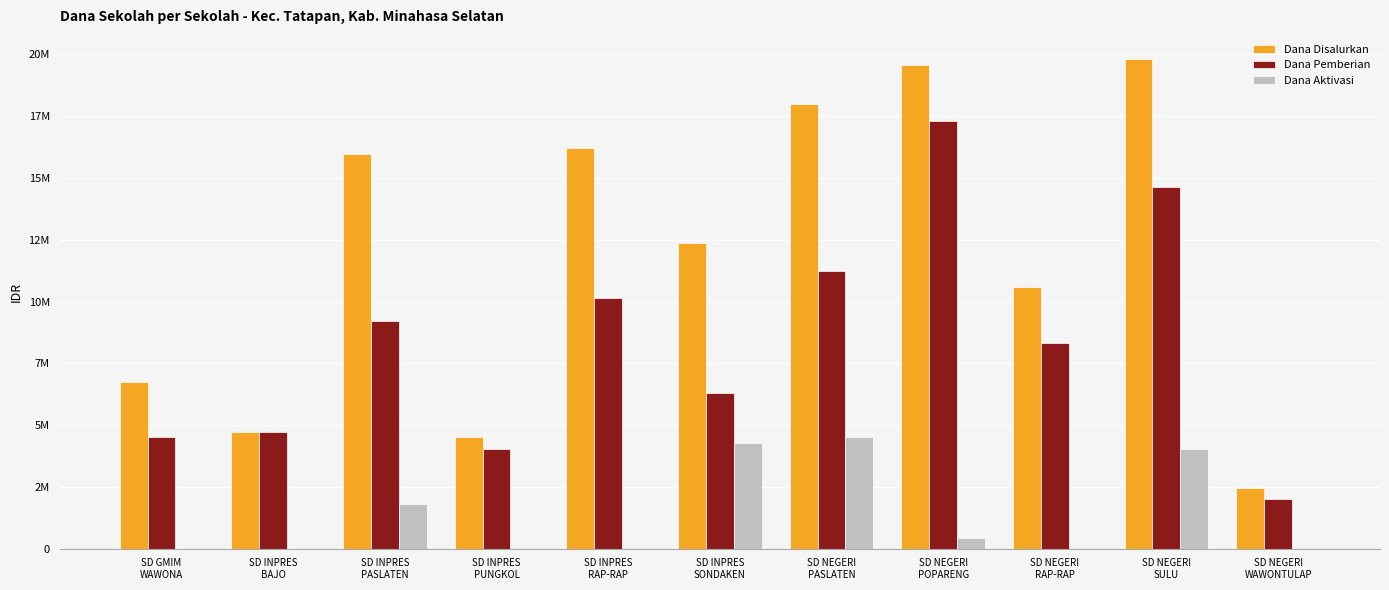

List the series in order of their overall mean, highest first.

Dana Disalurkan, Dana Pemberian, Dana Aktivasi